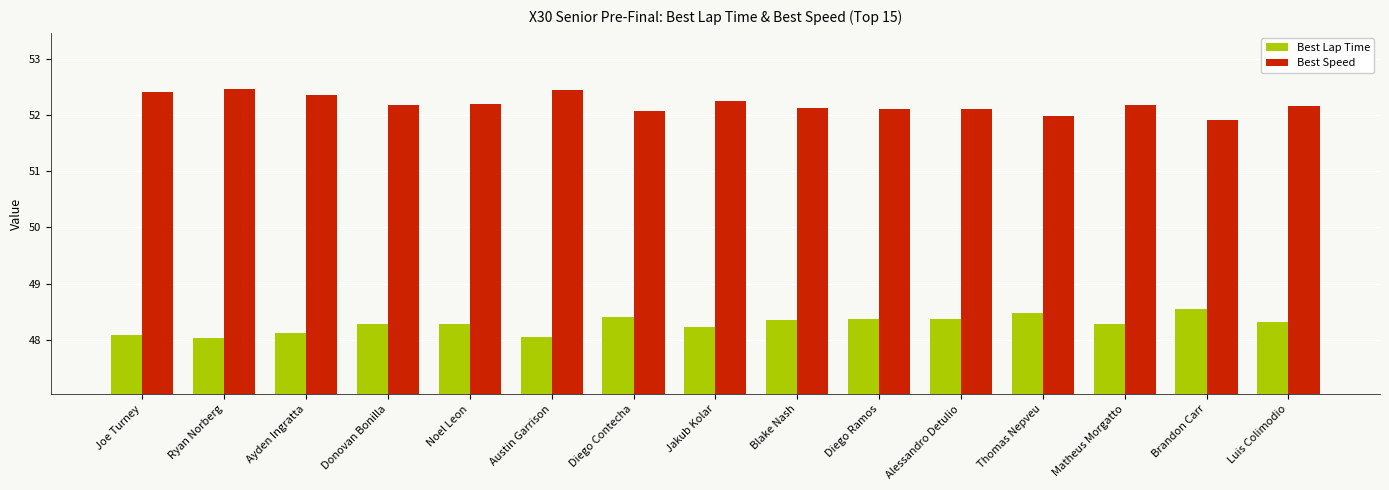

How many groups of bars are there?

15